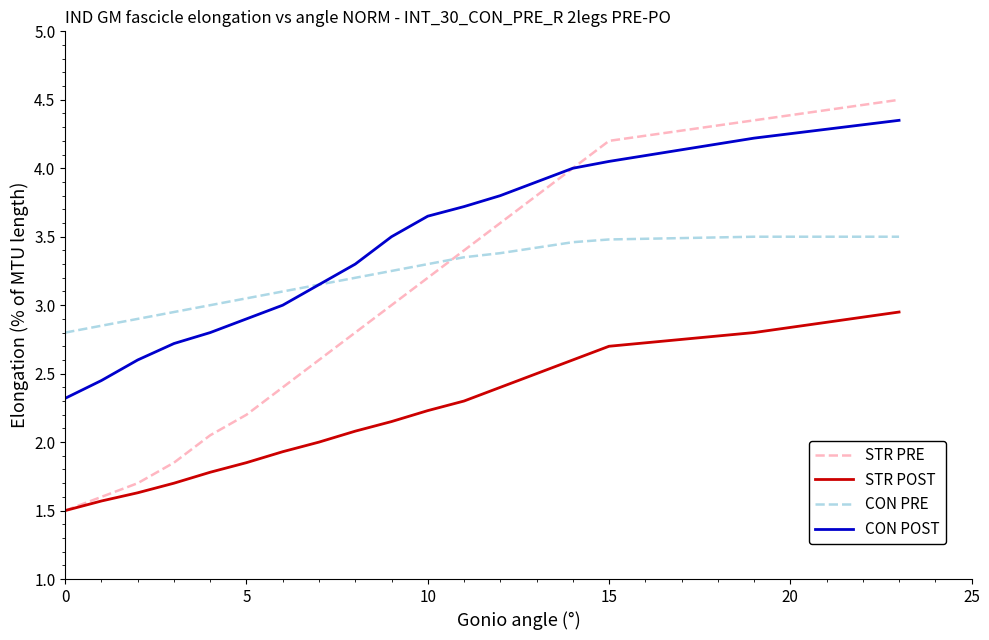

True or false: STR POST and CON POST cross at least once.

False